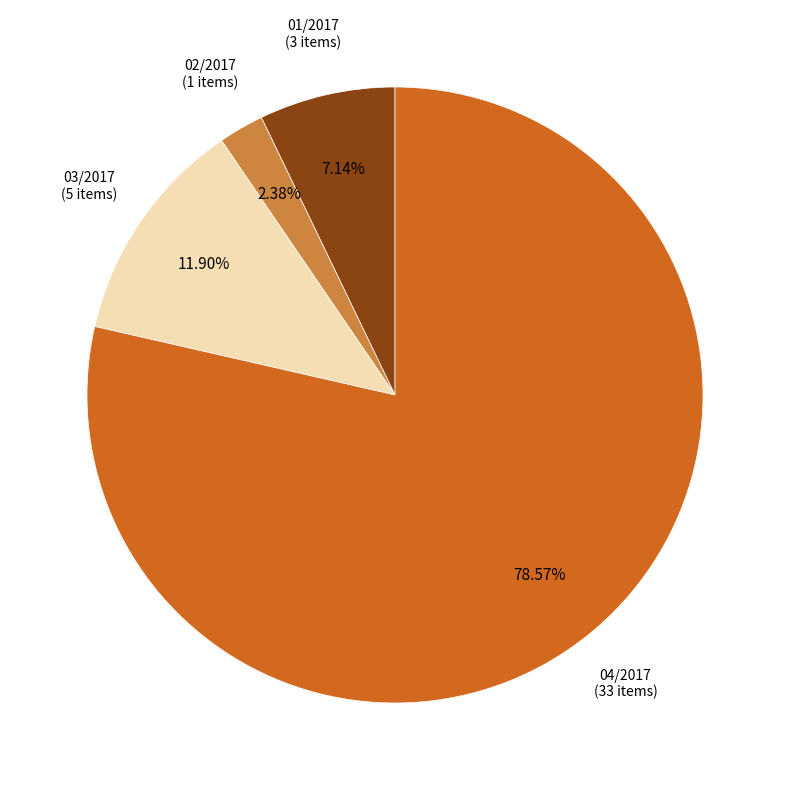

Count the number of slices in the pie.

4